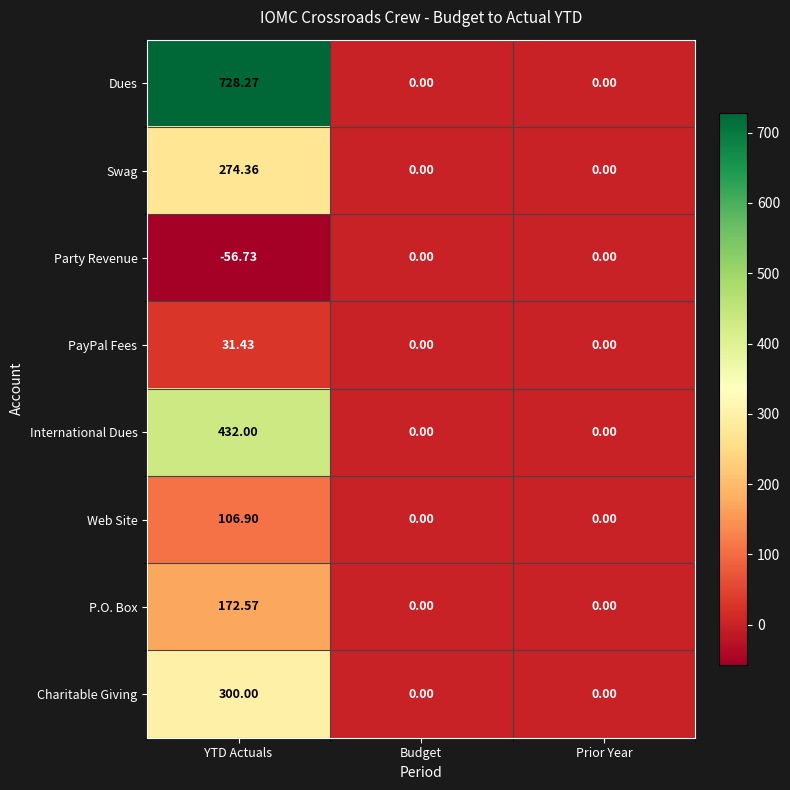

At which category does the chart reach its minimum across all series?

YTD Actuals